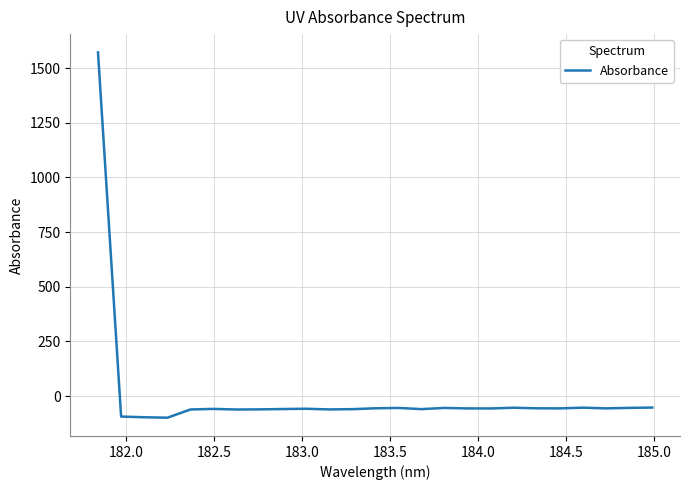

How many lines are shown in the chart?

1